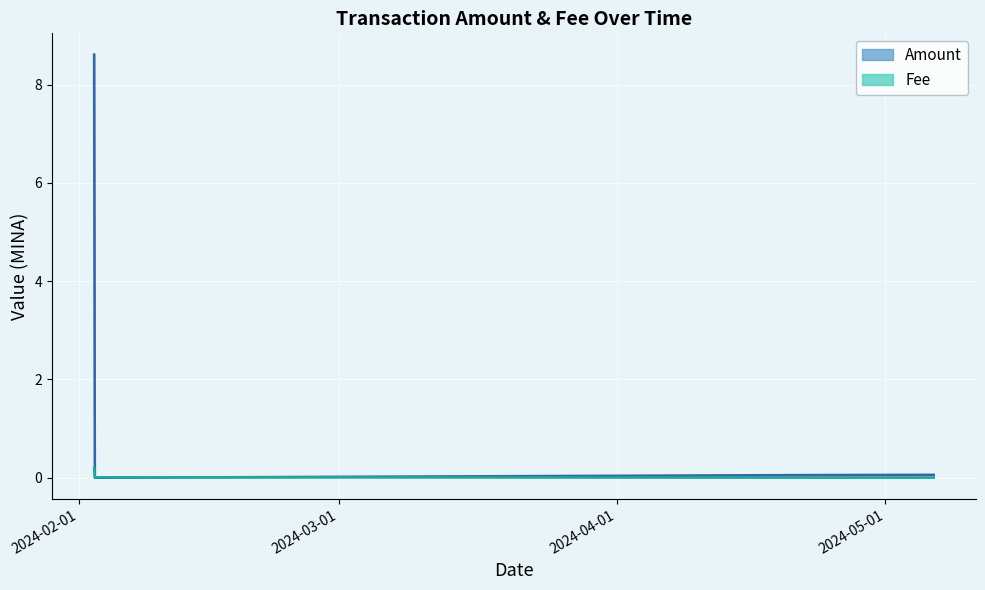

At how many categories does at least one series exceed 4?

1